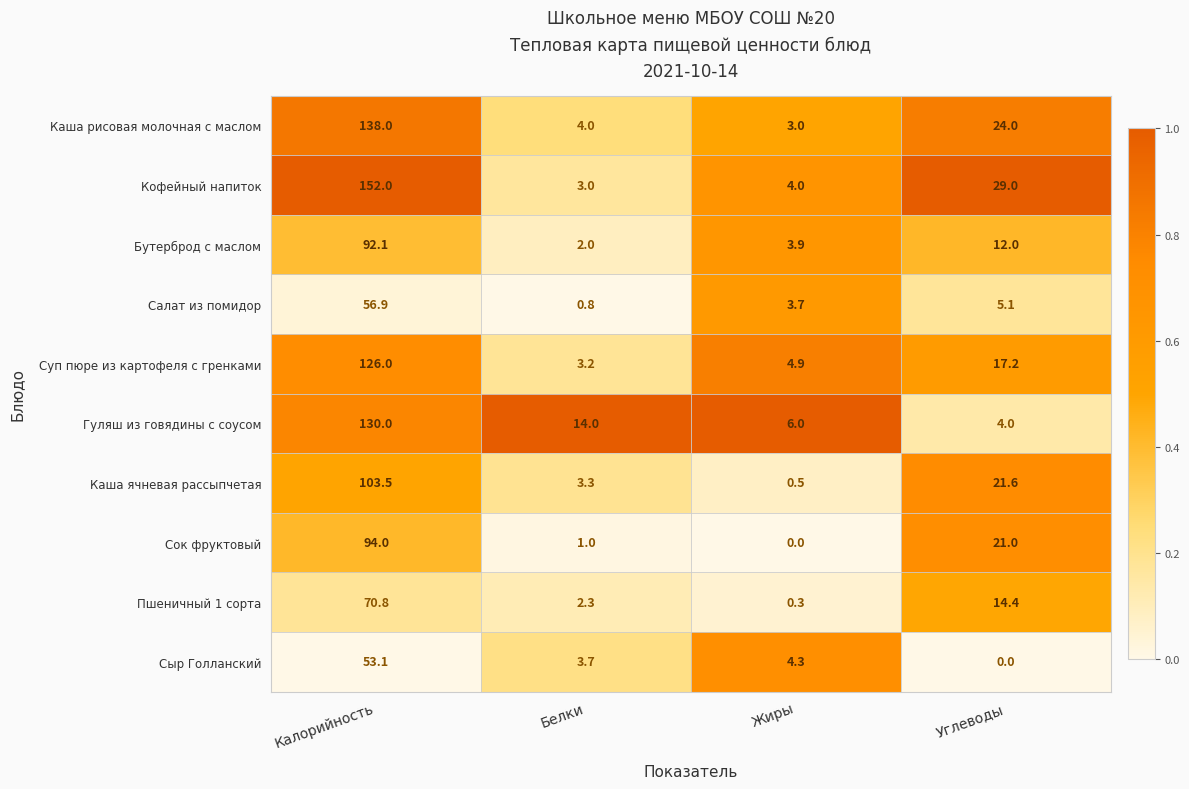

Is it true that Пшеничный 1 сорта equals 2.3 at Белки?

True